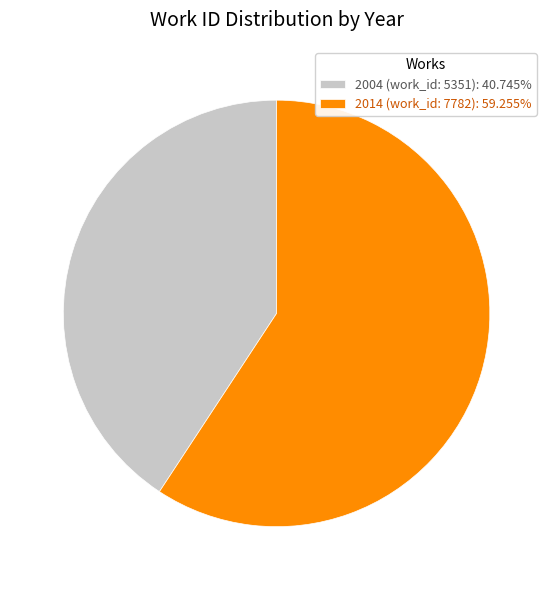

Which slice is the smallest?

2004 (work_id: 5351)